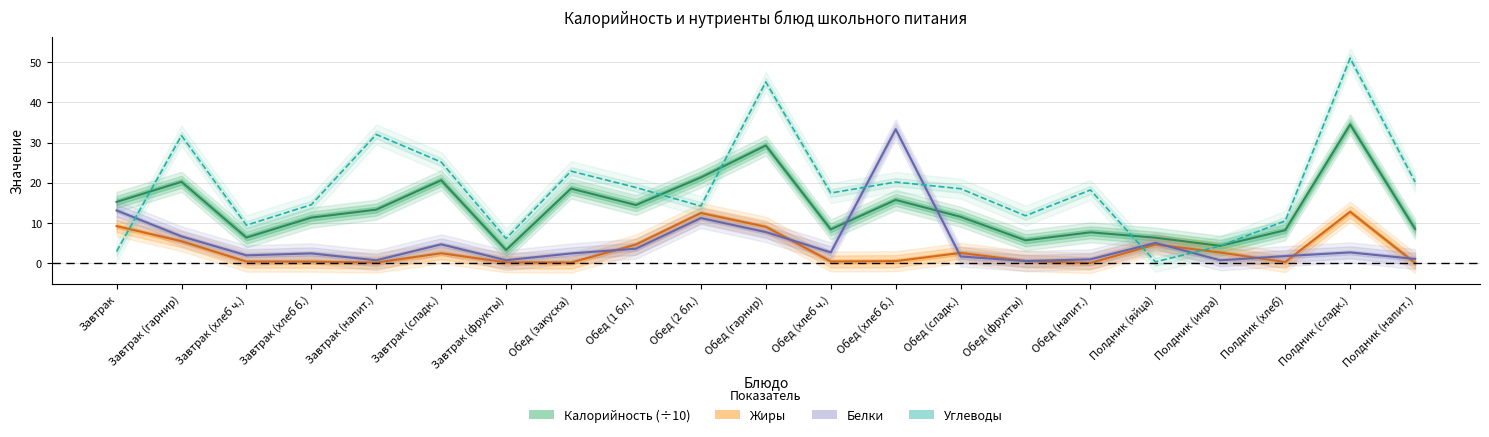

Reading left to right, what are all the values shown in this chart?

Калорийность (÷10): 15.2	20.2	6.3	11.3	13.3	20.6	3.2	18.5	14.4	21.3	29.2	8.4	15.7	11.5	5.6	7.6	6.3	4.3	8.2	34.5	8.5
Жиры: 9.2	5.4	0.3	0.3	0.1	2.4	0.1	0.1	4.6	12.4	9.0	0.4	0.5	2.5	0.5	0.0	4.6	2.6	0.2	12.8	0.0
Белки: 13.1	6.6	1.9	2.4	0.7	4.6	0.7	2.4	3.6	11.2	7.7	2.6	33.3	1.6	0.5	0.9	5.0	0.7	1.7	2.6	1.0
Углеводы: 2.9	31.7	9.4	14.5	32.0	25.1	6.1	22.9	18.8	14.2	45.1	17.4	20.1	18.5	11.8	18.2	0.3	4.2	10.5	51.0	20.2